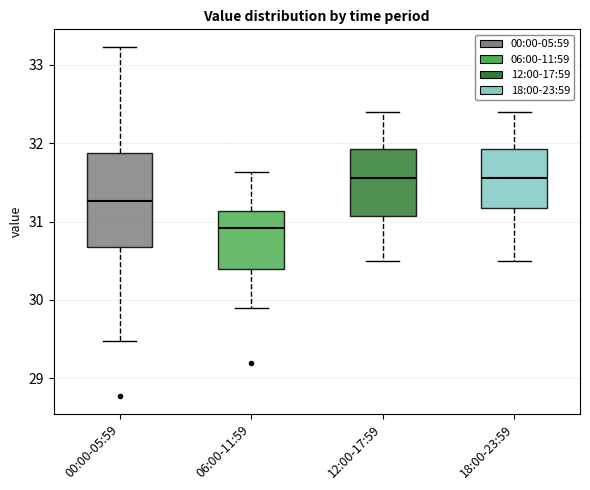

Comparing the boxes themselves (not the whiskers), which one is the tallest?

00:00-05:59